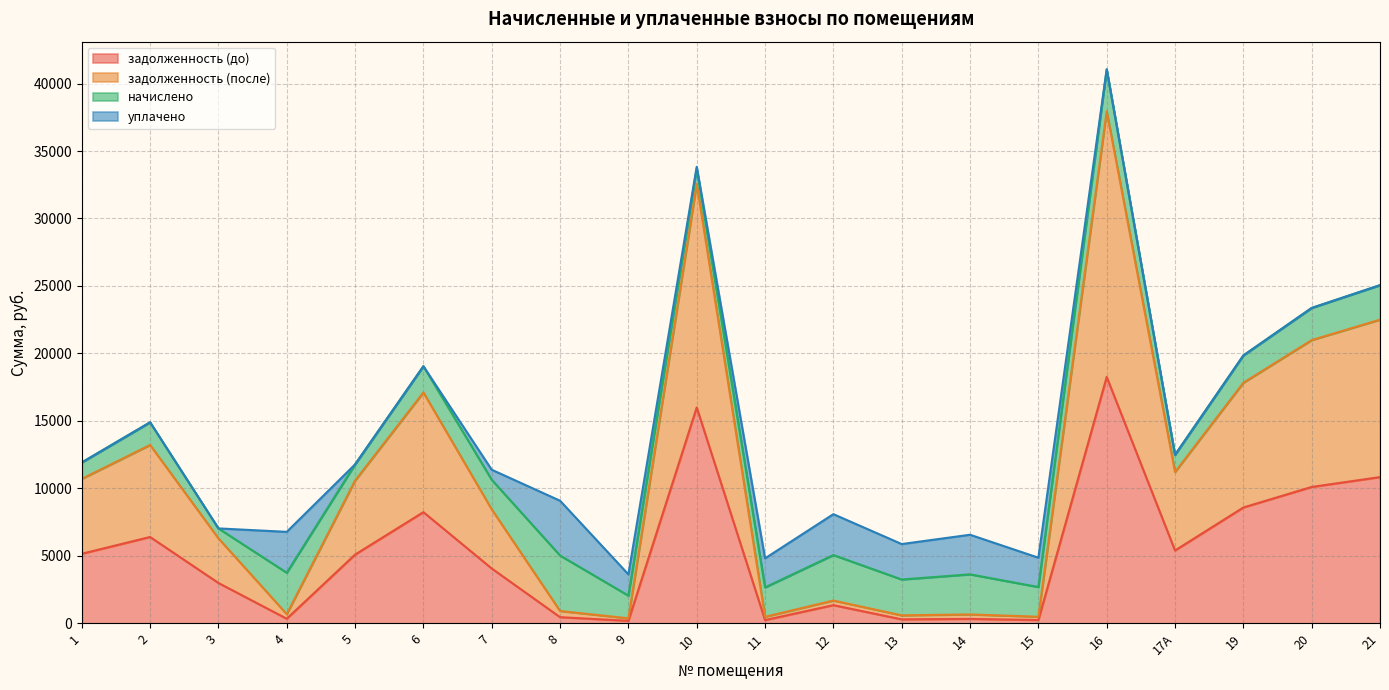

At which category is the sum across all series the highest?

16